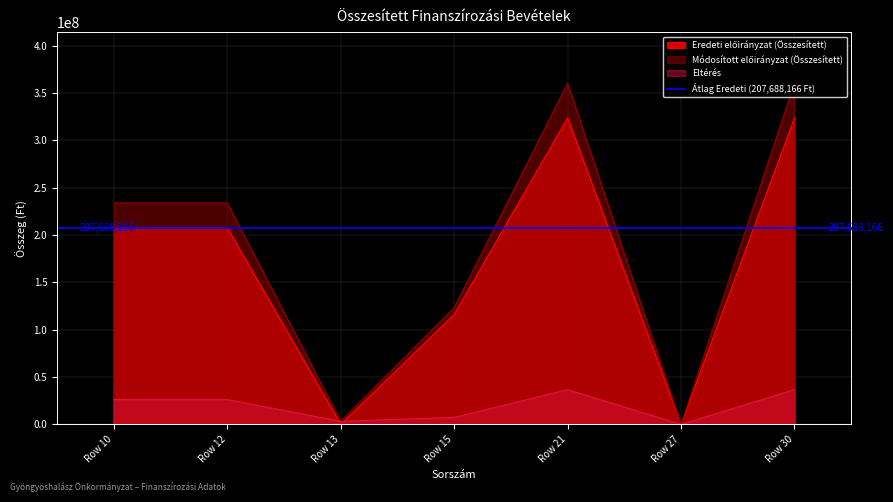

At which label is Eredeti előirányzat (Összesített) closest to 161848747?

Row 10